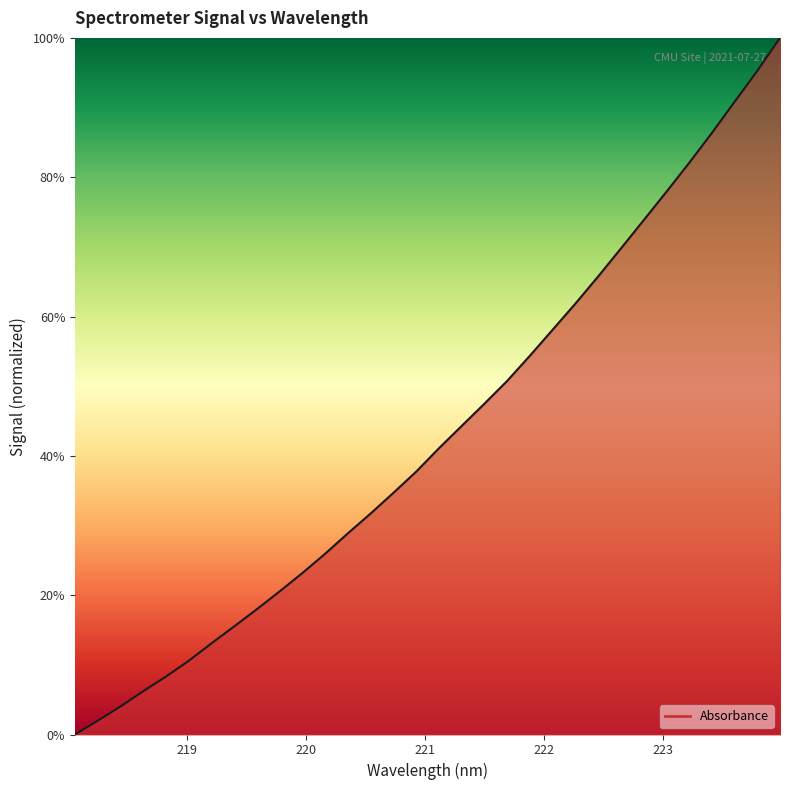

How many lines are shown in the chart?

1